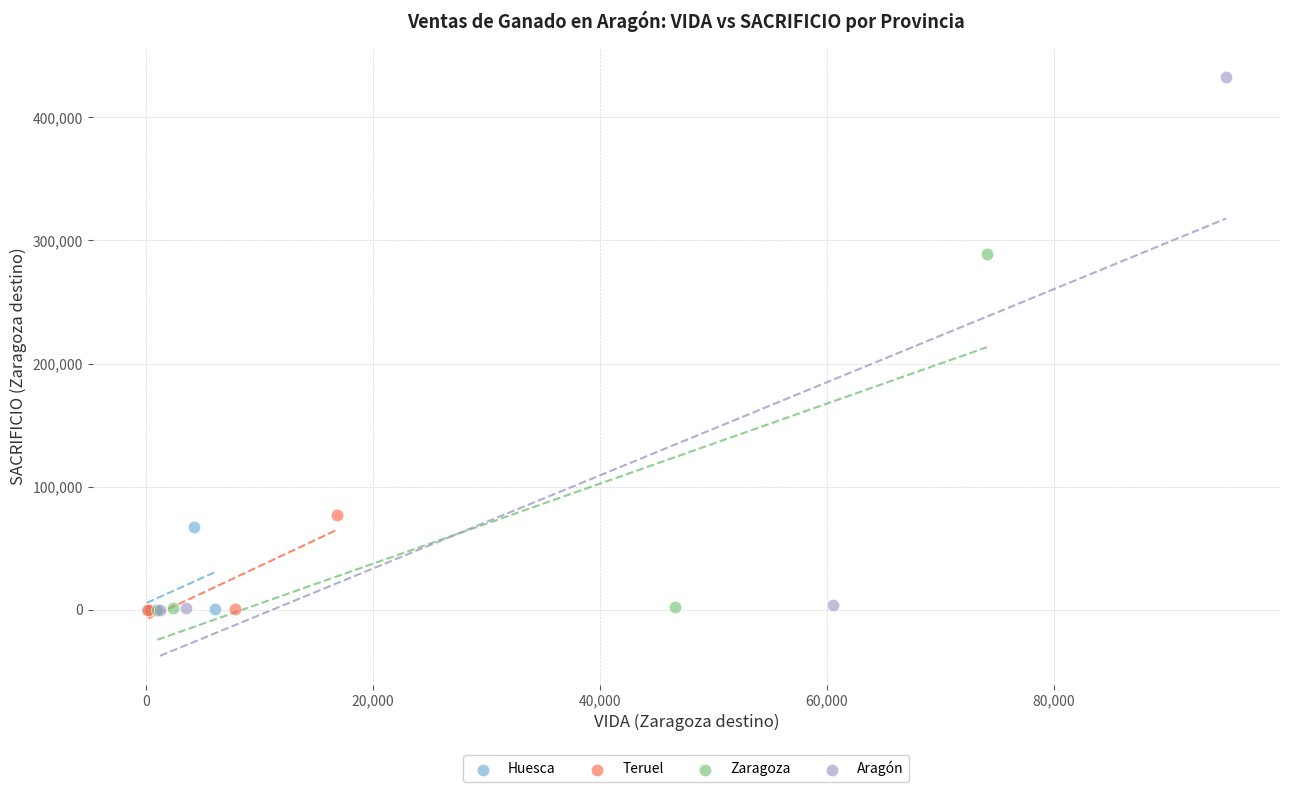

What are all the series names shown in the legend?

Huesca, Teruel, Zaragoza, Aragón